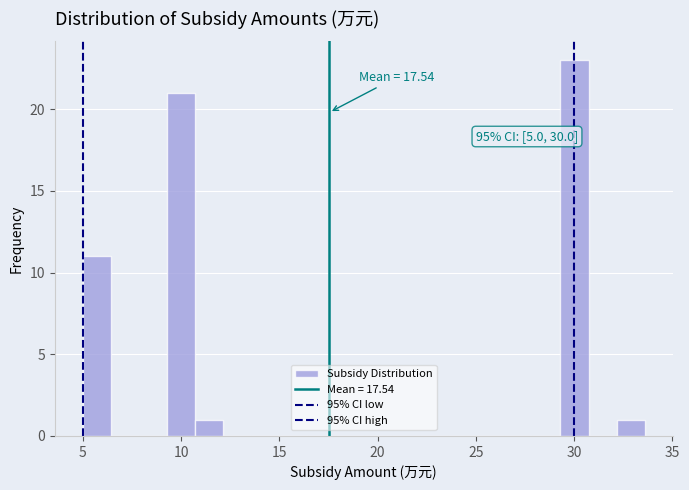

Read against the x-axis, roughly where is the centre of the tallest bar?

30.0